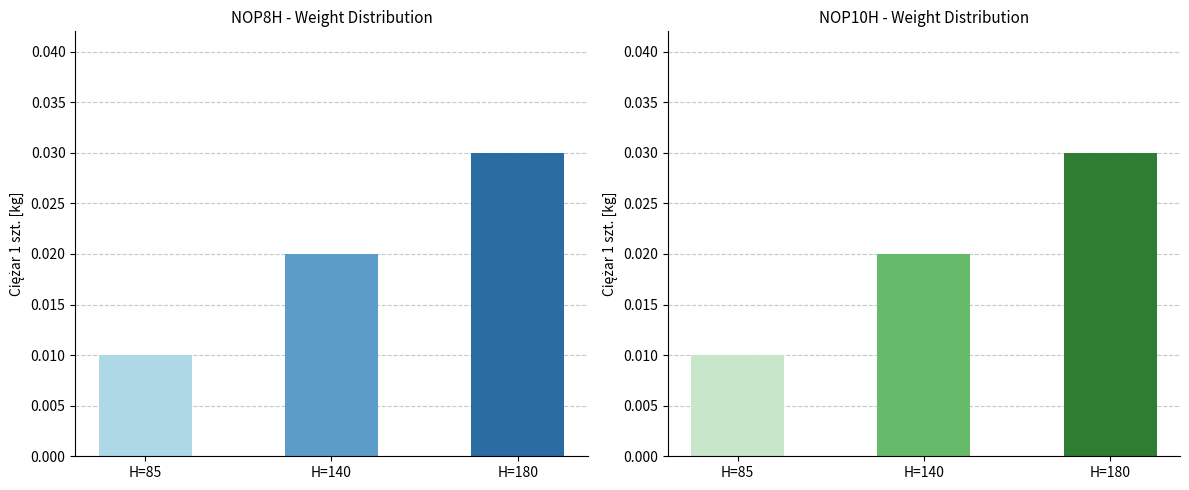

How many groups of bars are there?

3